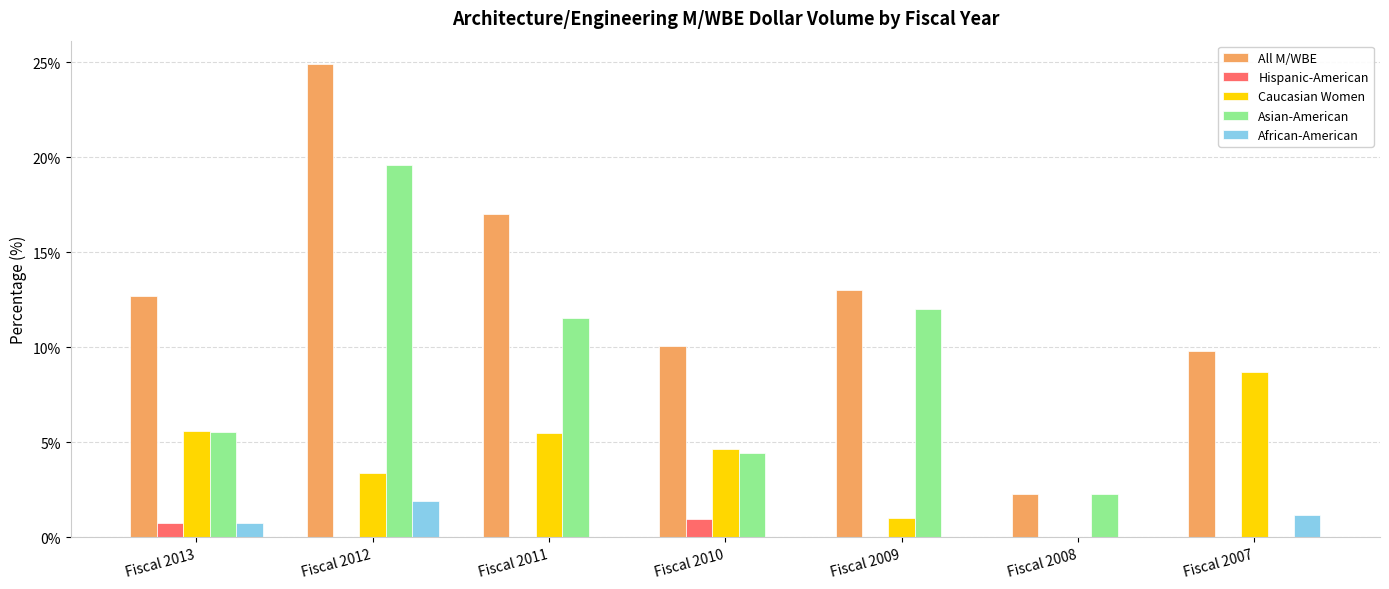

At which category is the sum across all series the highest?

Fiscal 2012